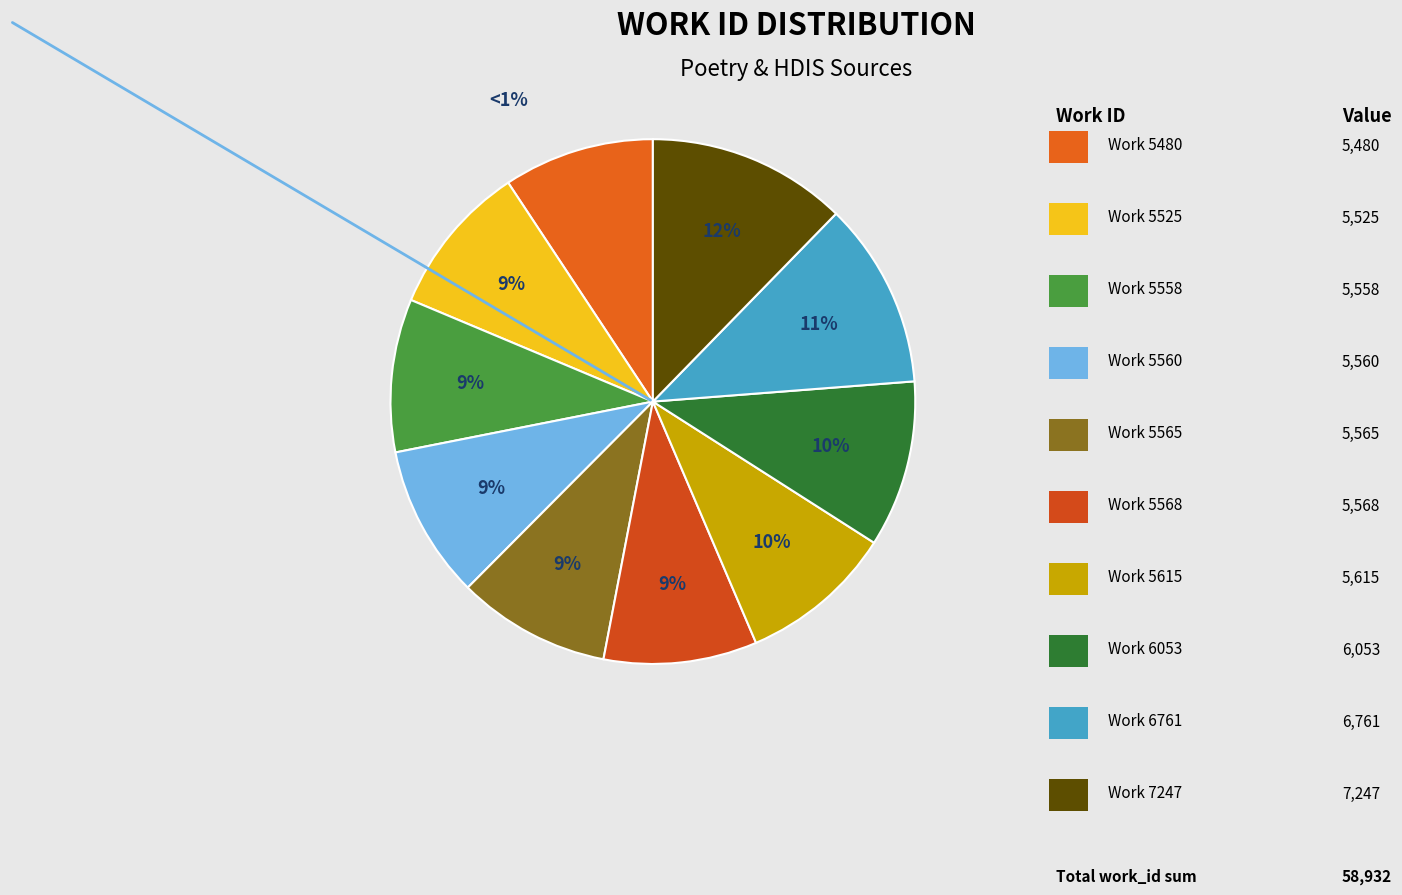

What is the largest slice in the pie chart?

Work 7247